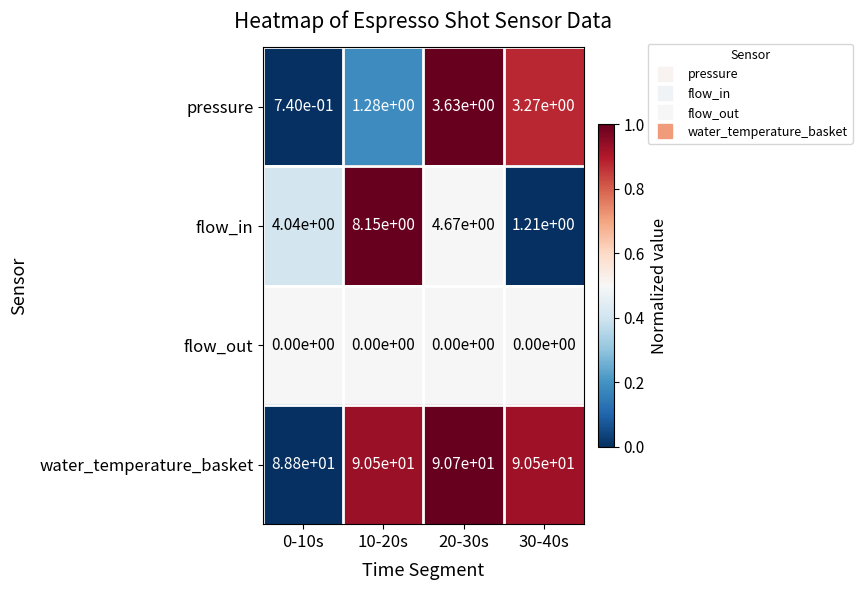

Is the value of flow_out at 20-30s greater than the value of flow_in at 10-20s?

No